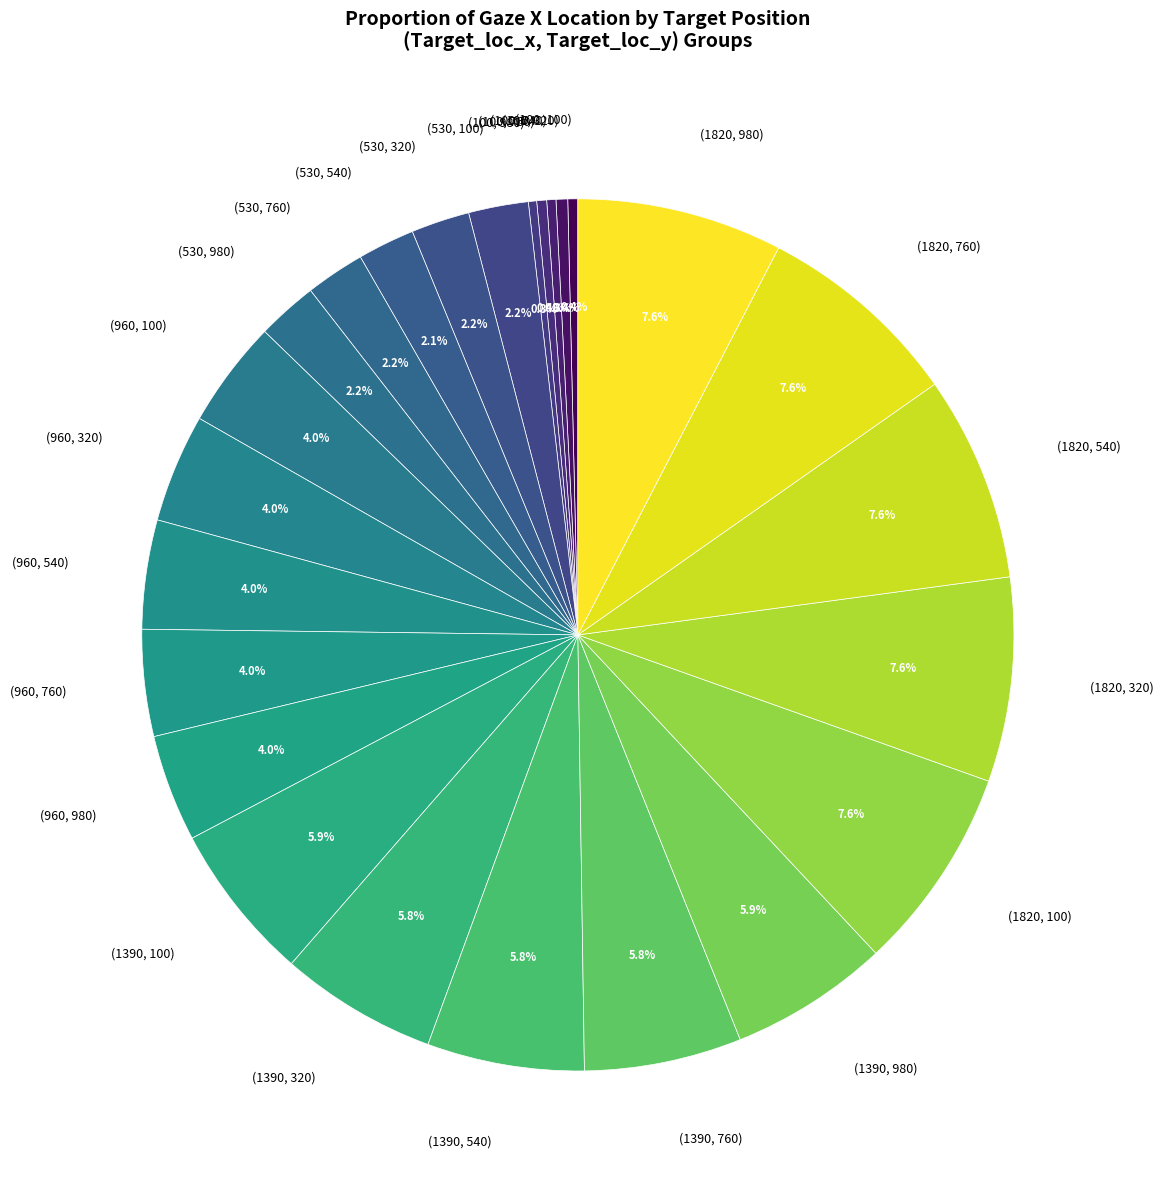

What is the ratio of the value at (100, 100) to the value at (960, 100)?

0.1